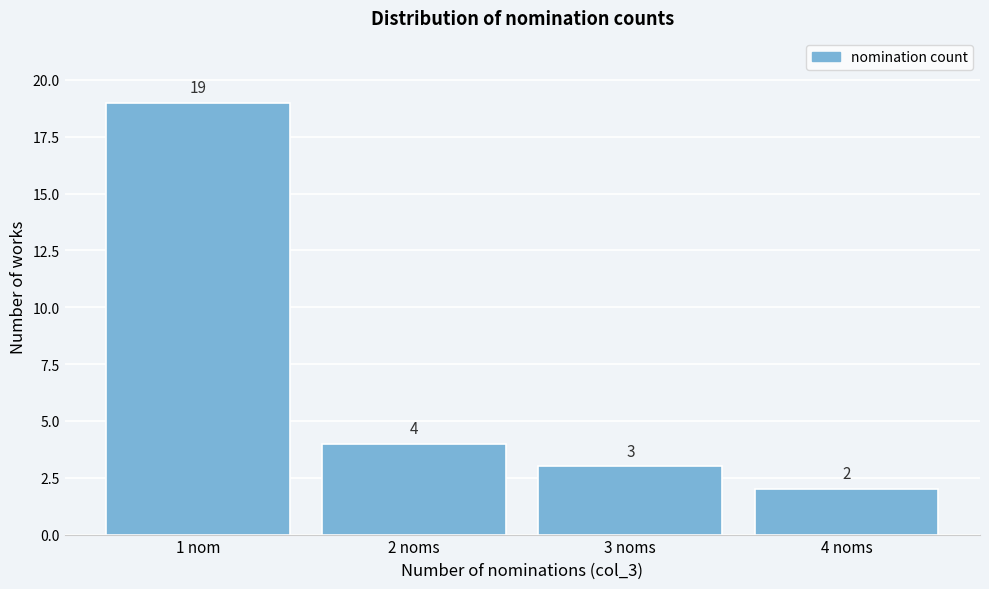

Reading right to left, list all the values displayed in this chart.

2	3	4	19